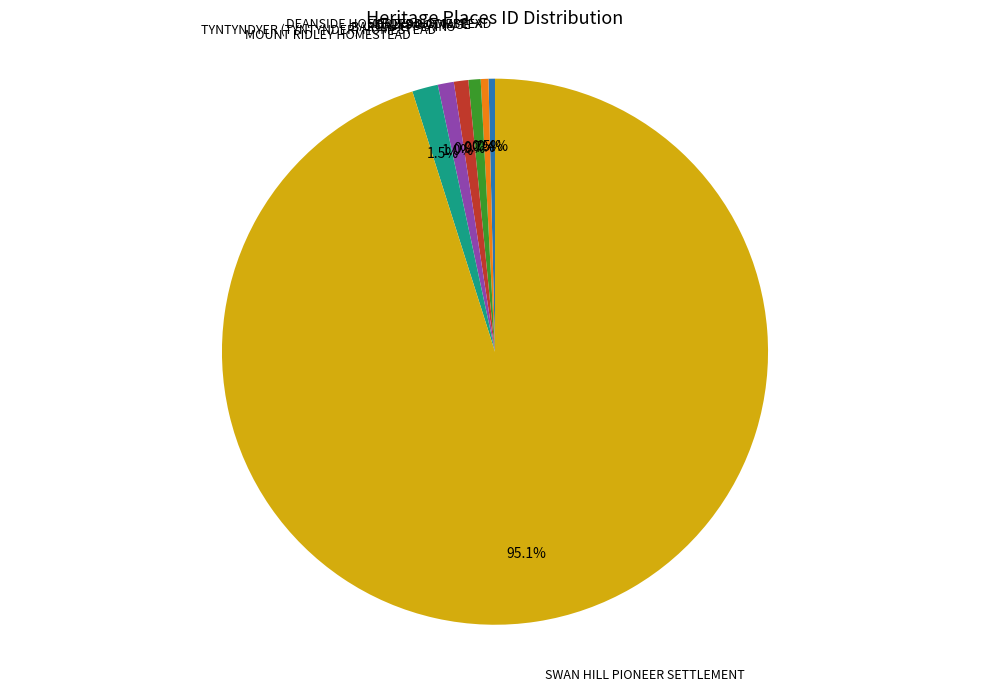

How many slices are in this pie chart?

7